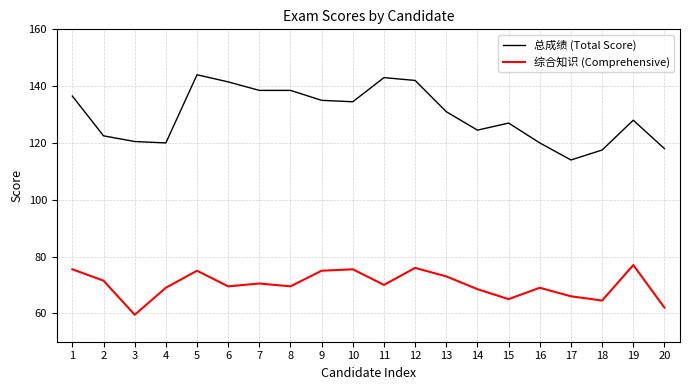

Reading left to right, transcribe all the data shown in this chart.

总成绩 (Total Score): 136.5	122.5	120.5	120.0	144.0	141.5	138.5	138.5	135.0	134.5	143.0	142.0	131.0	124.5	127.0	120.0	114.0	117.5	128.0	118.0
综合知识 (Comprehensive): 75.5	71.5	59.5	69.0	75.0	69.5	70.5	69.5	75.0	75.5	70.0	76.0	73.0	68.5	65.0	69.0	66.0	64.5	77.0	62.0